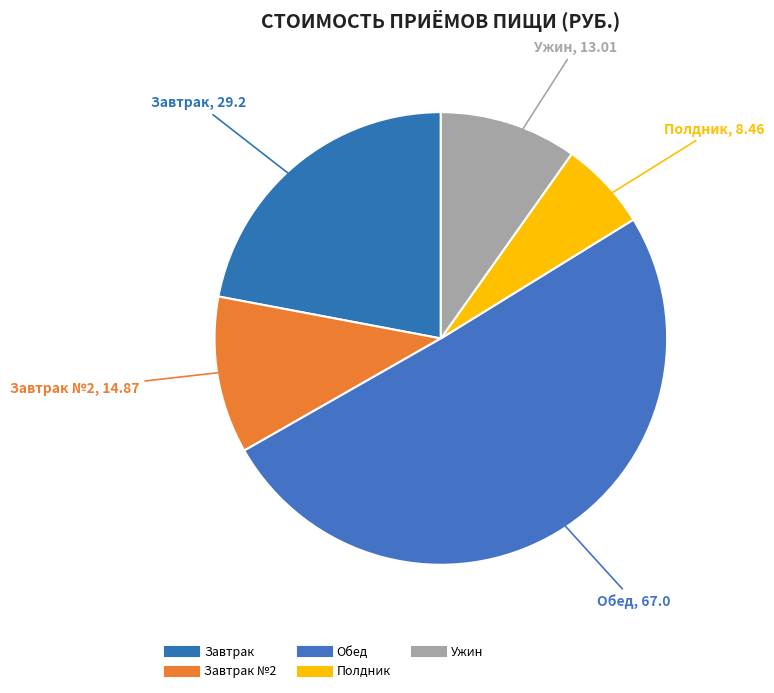

What is the majority slice?

Обед